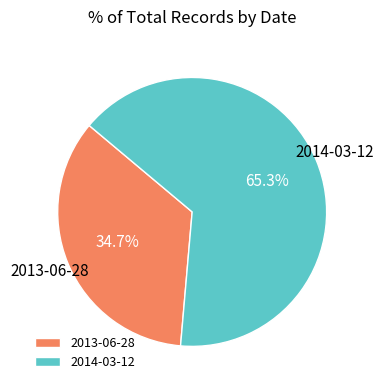

Between 2013-06-28 and 2014-03-12, which is larger?

2014-03-12